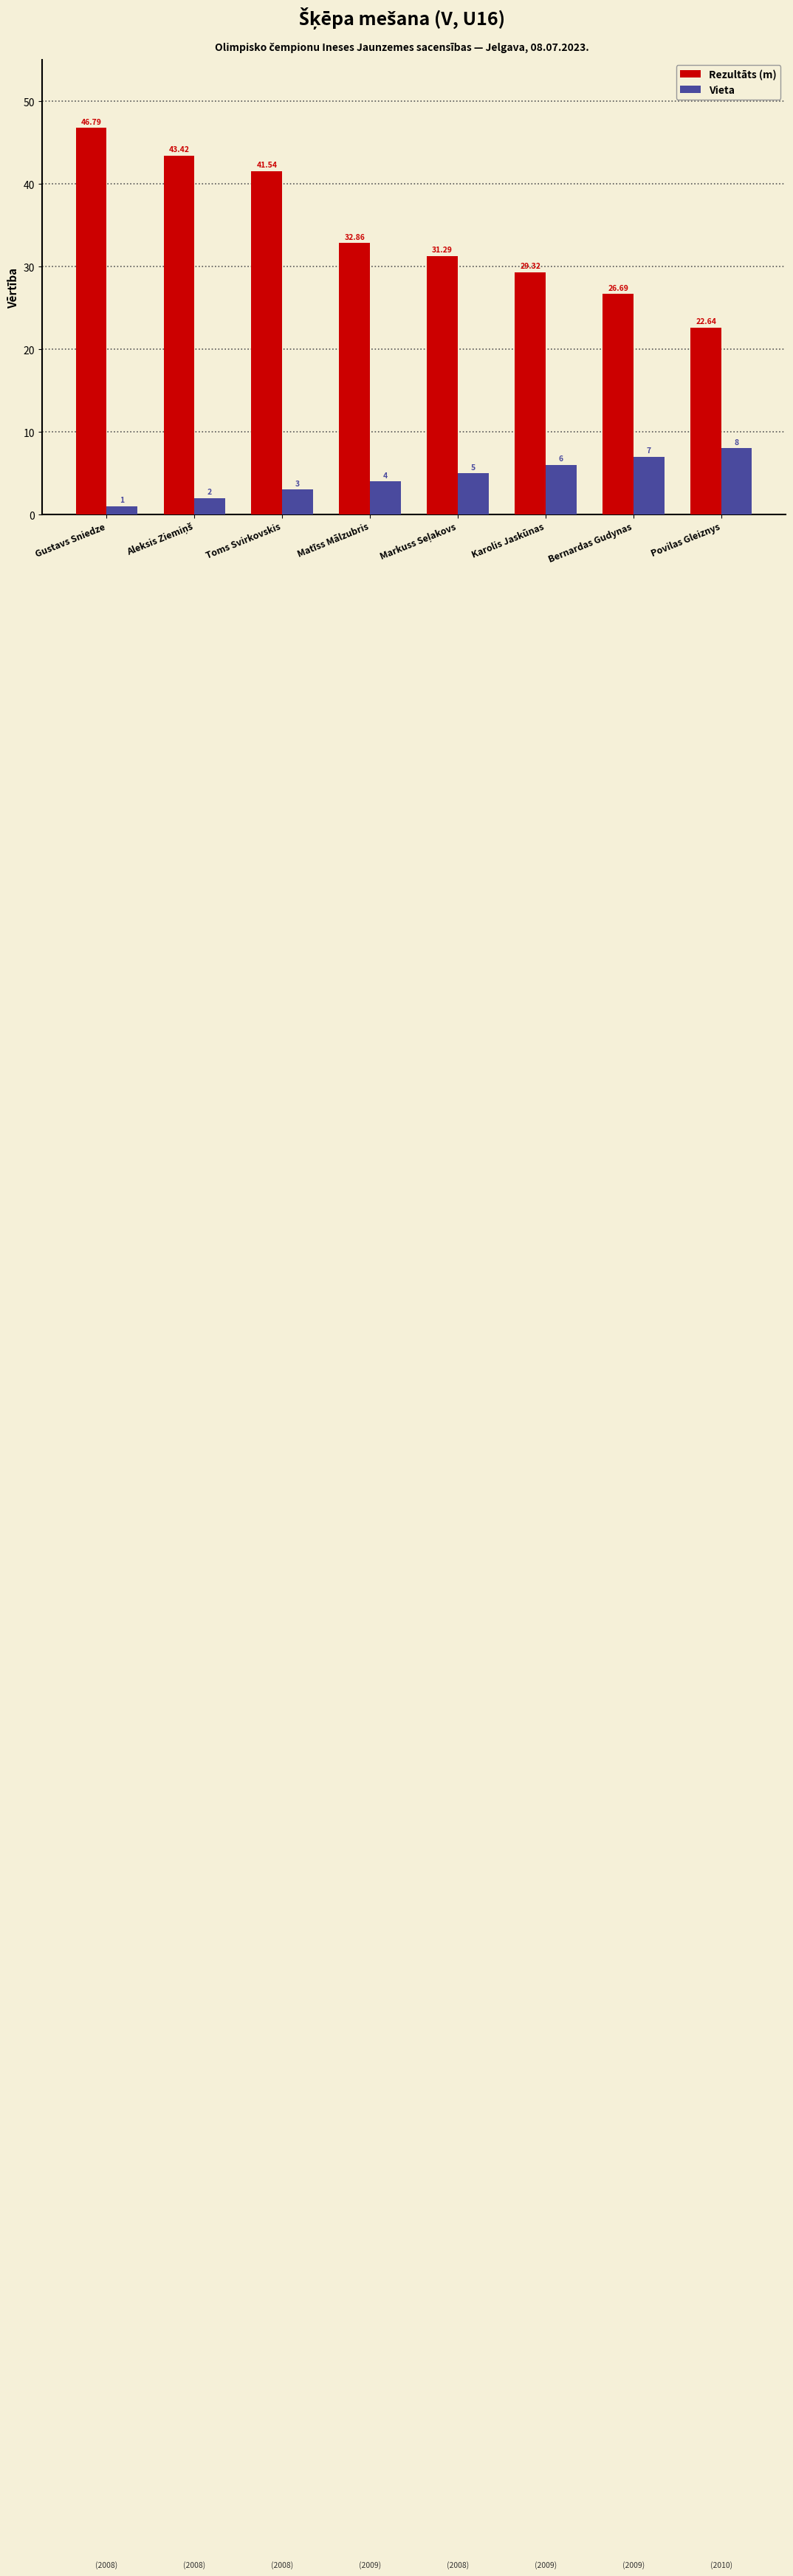

Which series changed the most between Toms Svirkovskis and Bernardas Gudynas?

Rezultāts (m)